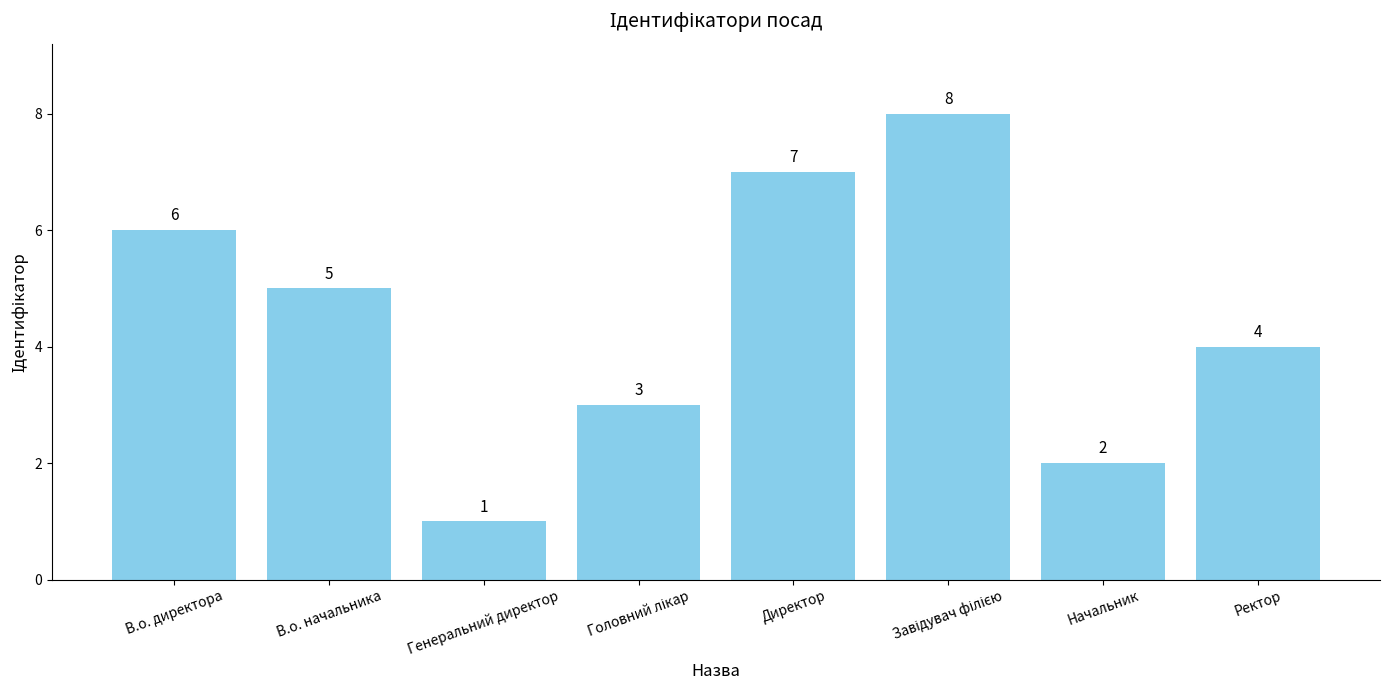

Approximately how many times larger is the value at Директор compared to В.о. директора?

1.2